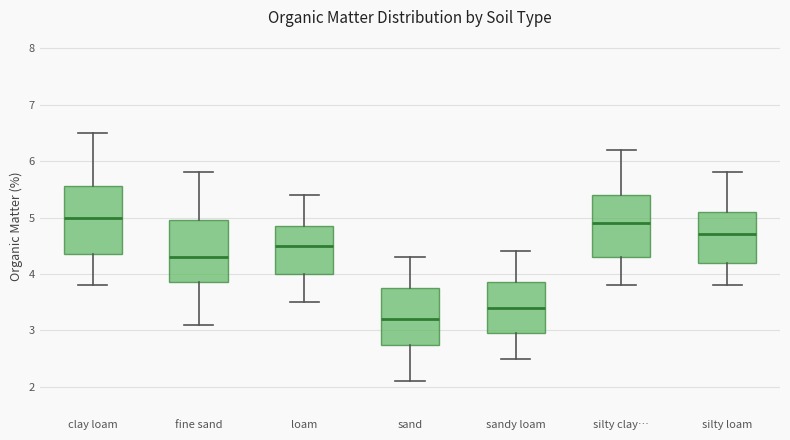

Reading left to right, transcribe this box plot: for each box, give where its median line is, the range the box spans, and where its two whiskers end, as read against the y-axis. The values are not printed on the chart, so give them approximately, as read against the axis.

clay loam: median 5.0, box 4.4 to 5.6, whiskers 3.8 to 6.5
fine sand: median 4.3, box 3.9 to 5.0, whiskers 3.1 to 5.8
loam: median 4.5, box 4.0 to 4.9, whiskers 3.5 to 5.4
sand: median 3.2, box 2.8 to 3.8, whiskers 2.1 to 4.3
sandy loam: median 3.4, box 3.0 to 3.9, whiskers 2.5 to 4.4
silty clay…: median 4.9, box 4.3 to 5.4, whiskers 3.8 to 6.2
silty loam: median 4.7, box 4.2 to 5.1, whiskers 3.8 to 5.8